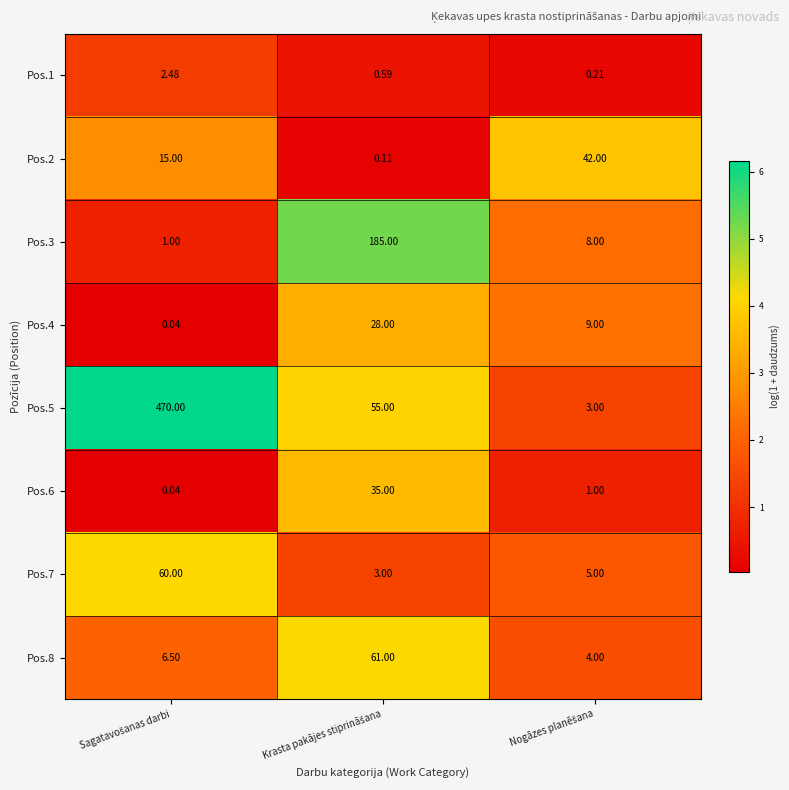

List the series in order of their peak value, lowest first.

Pos.1, Pos.4, Pos.6, Pos.2, Pos.7, Pos.8, Pos.3, Pos.5